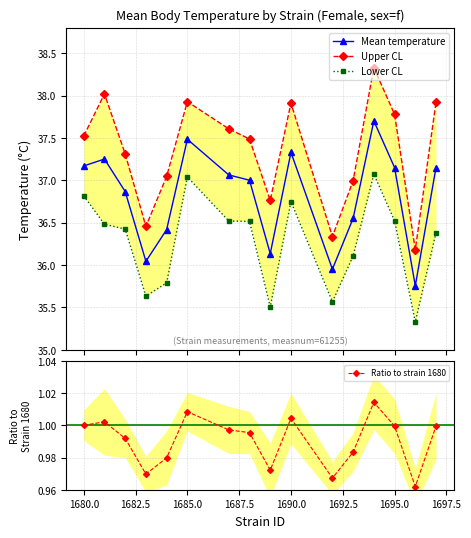

How many values in the Mean temperature series exceed 37?

8